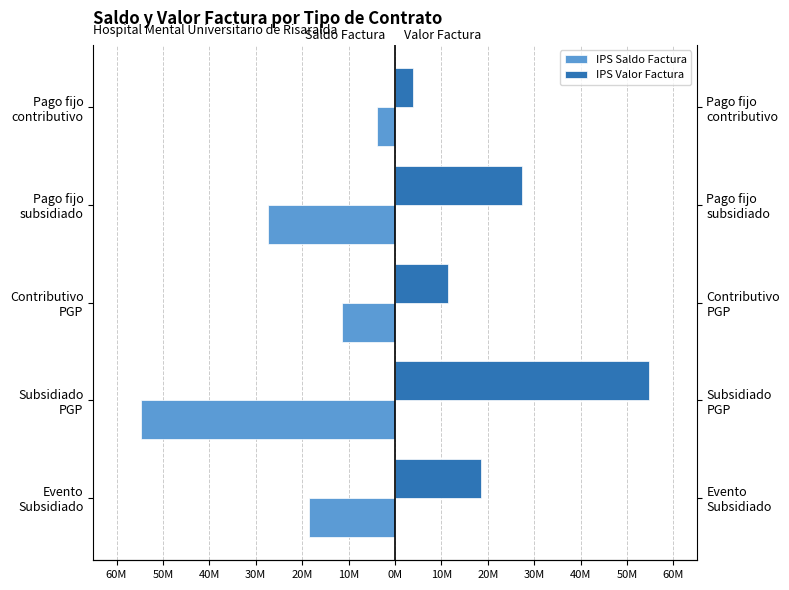

Rank the series by their maximum value, from highest to lowest.

IPS Valor Factura, IPS Saldo Factura